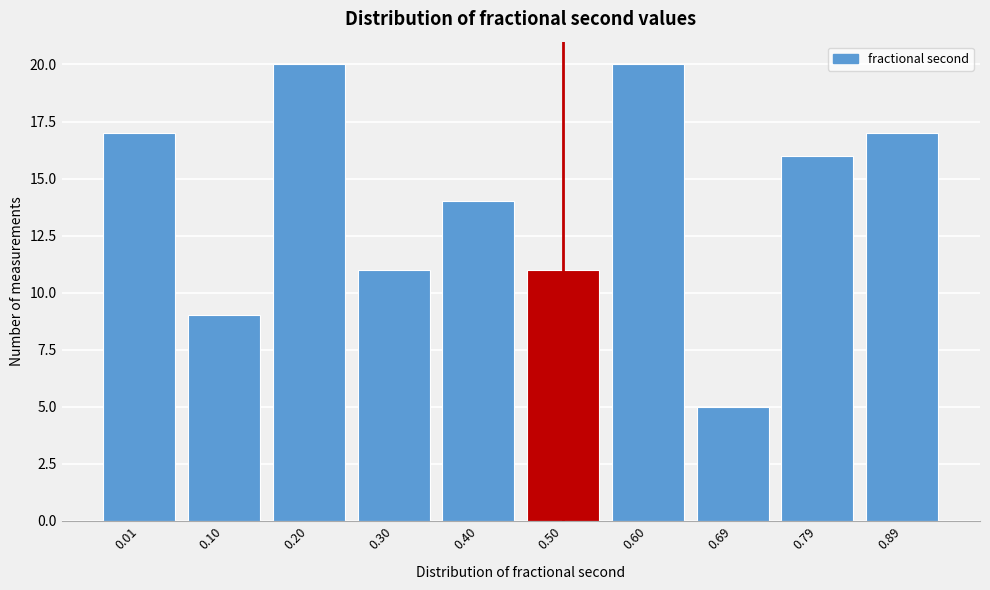

Reading right to left, extract all data points from this chart.

17	16	5	20	11	14	11	20	9	17